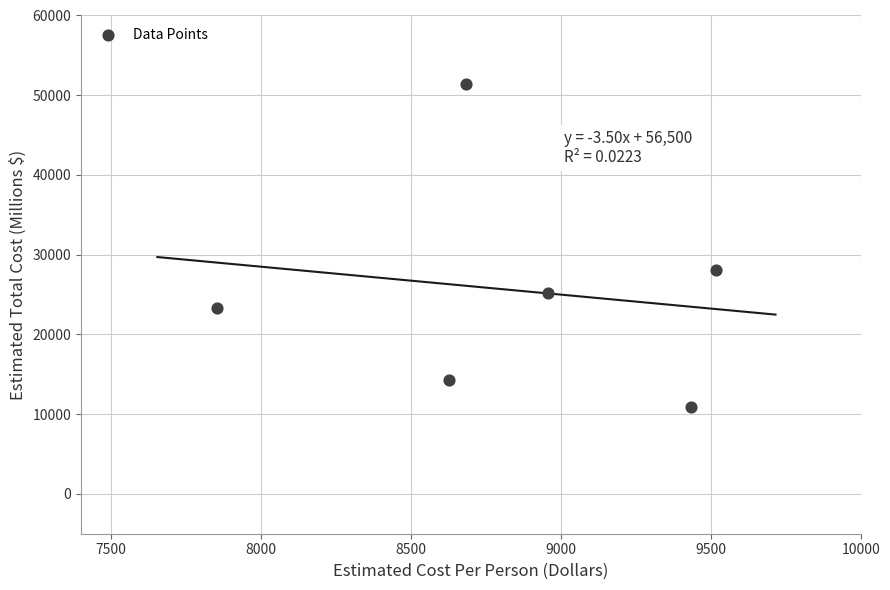

What Y value in the scatter plot is closest to 31176?

28110.6